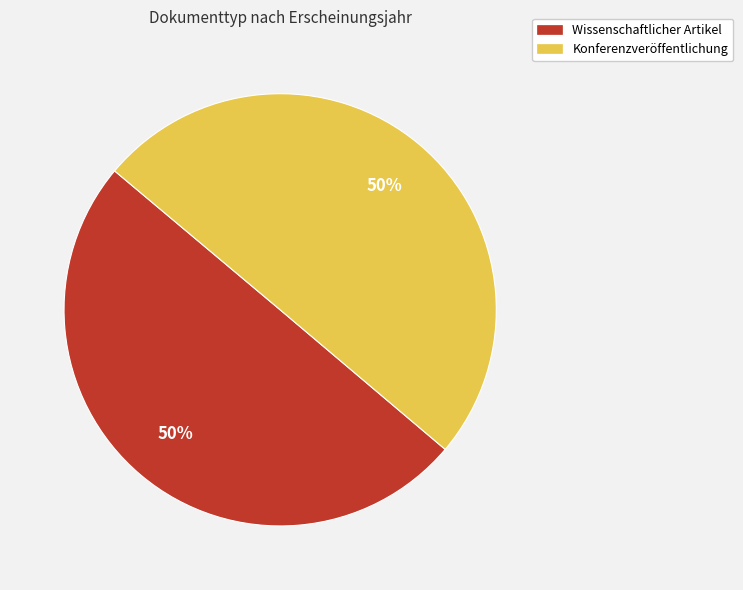

Is the sum of Wissenschaftlicher Artikel and Konferenzveröffentlichung greater than half?

Yes